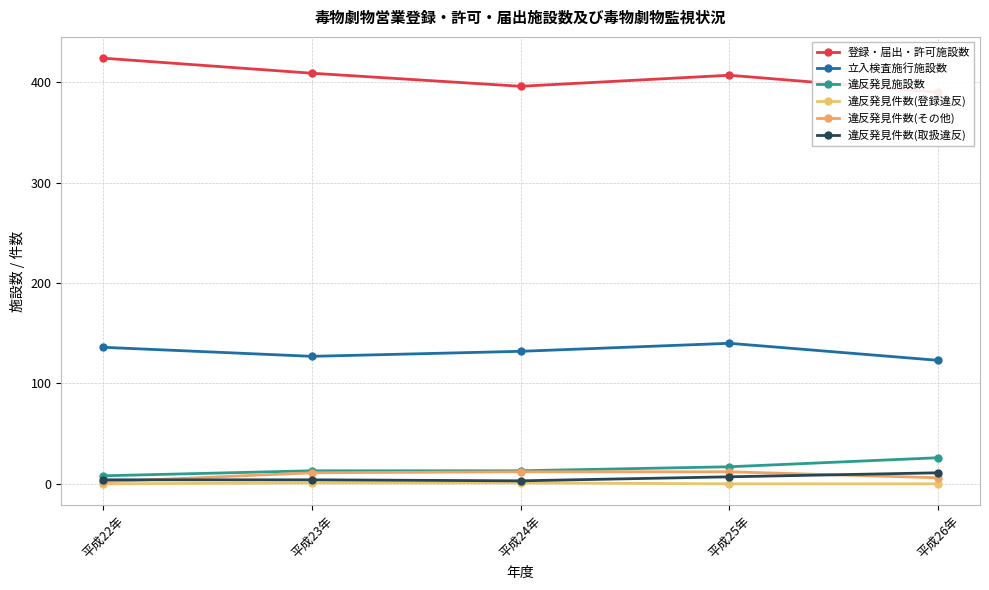

How many values in the 違反発見件数(その他) series exceed 11?

2